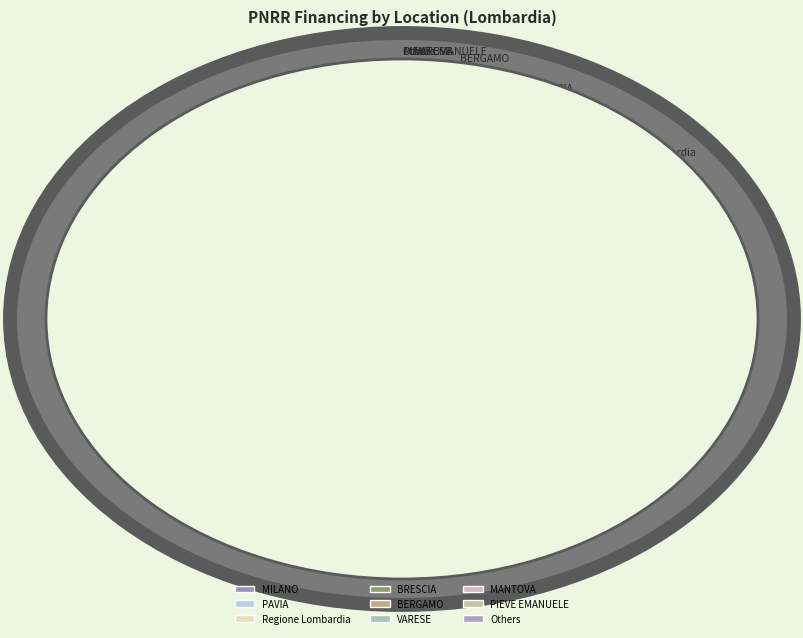

Combined, do BRESCIA and MILANO account for over 50%?

Yes